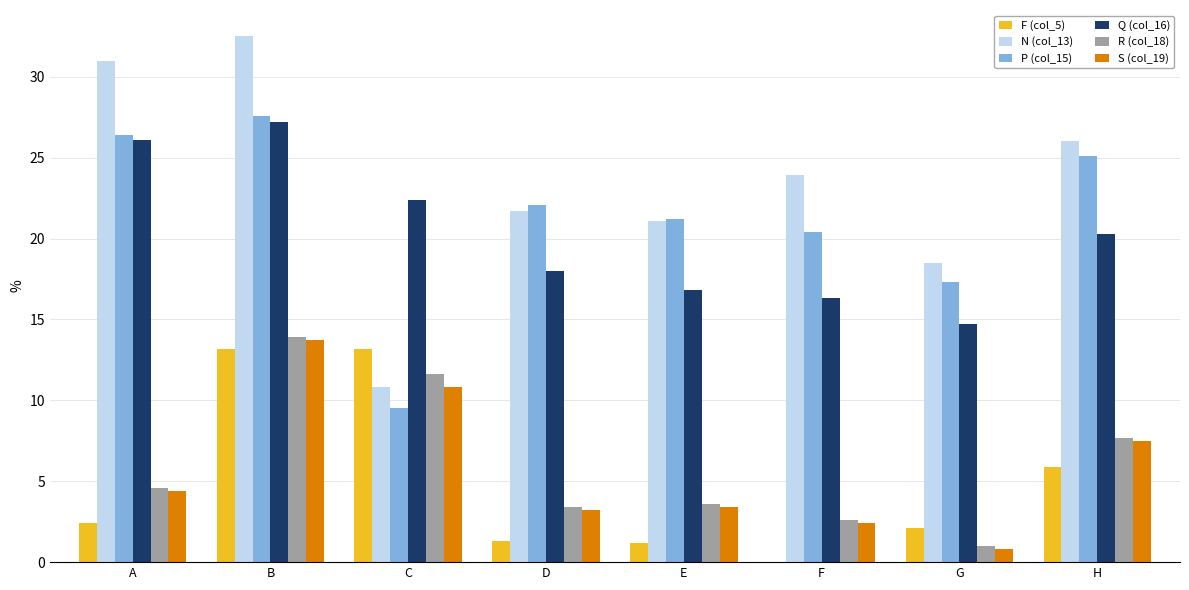

Which series has the largest total across all categories?

N (col_13)